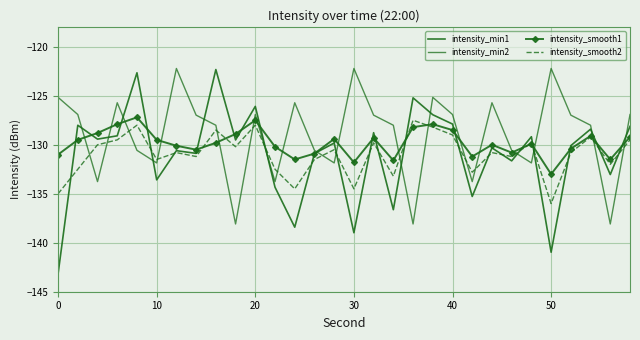

What is the difference between the maximum and second lowest values in the intensity_min2 series?

15.9